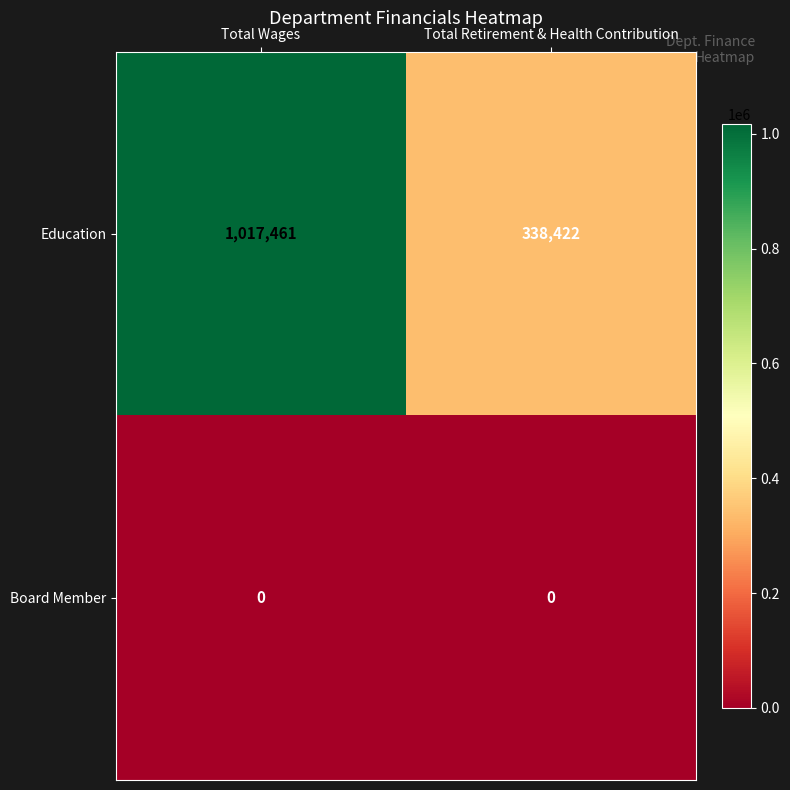

What is the sum of the Education values at Total Wages and Total Retirement & Health Contribution?

1355883